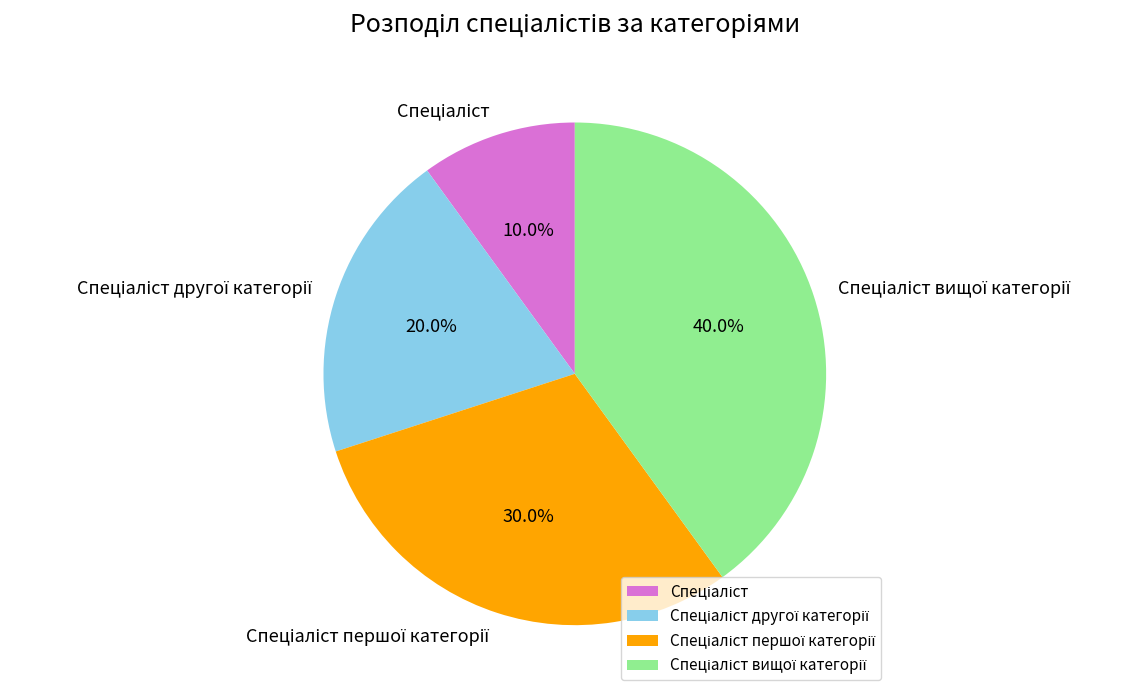

Is there a majority slice in this chart?

No